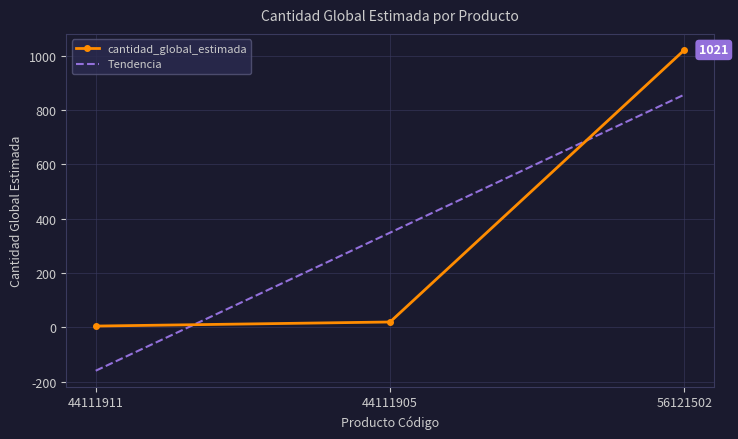

Rank the categories by value from highest to lowest.

56121502, 44111905, 44111911